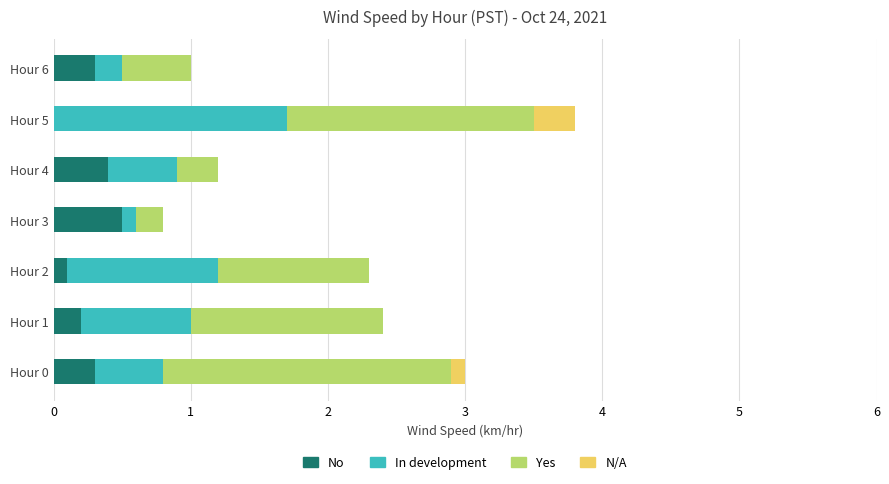

True or false: No has a value of 0.2 at Hour 3.

False